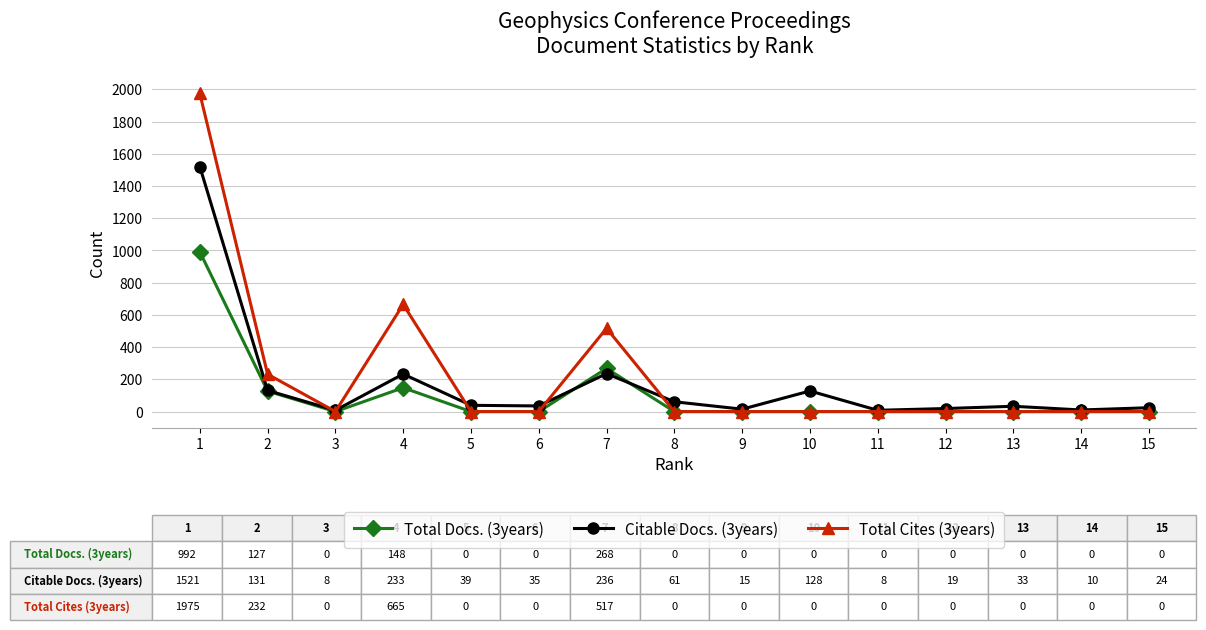

Does the chart have visible grid lines?

Yes